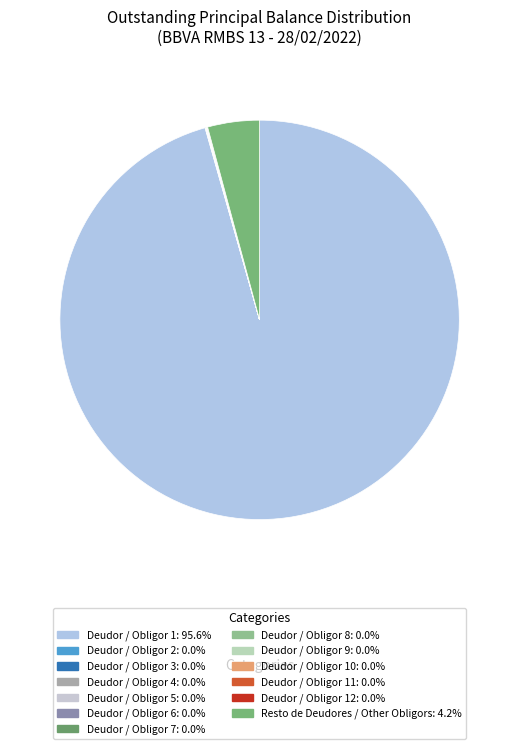

Which category has the biggest portion of the pie?

Deudor / Obligor 1